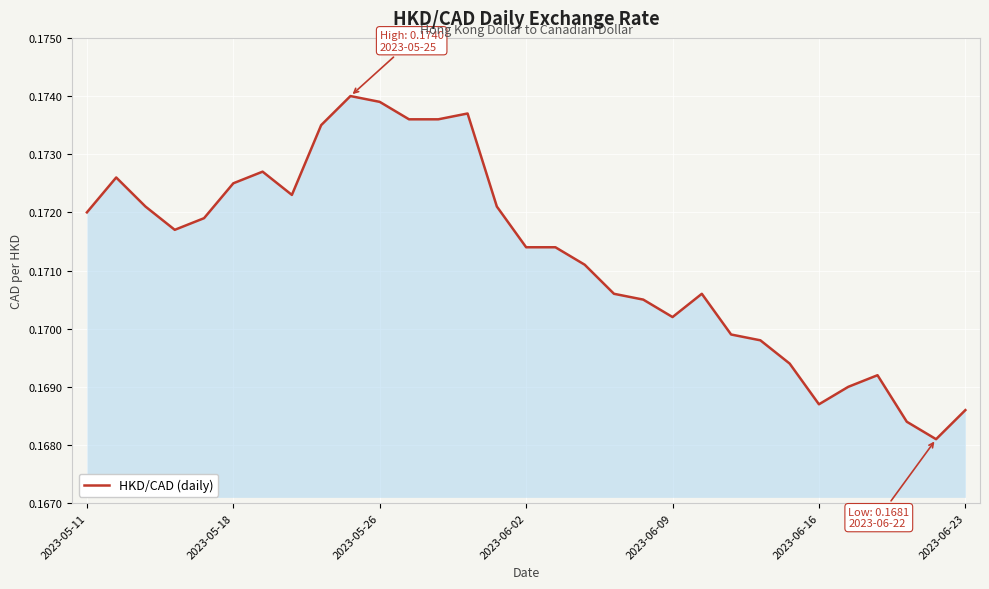

At which category does the chart reach its peak across all series?

9